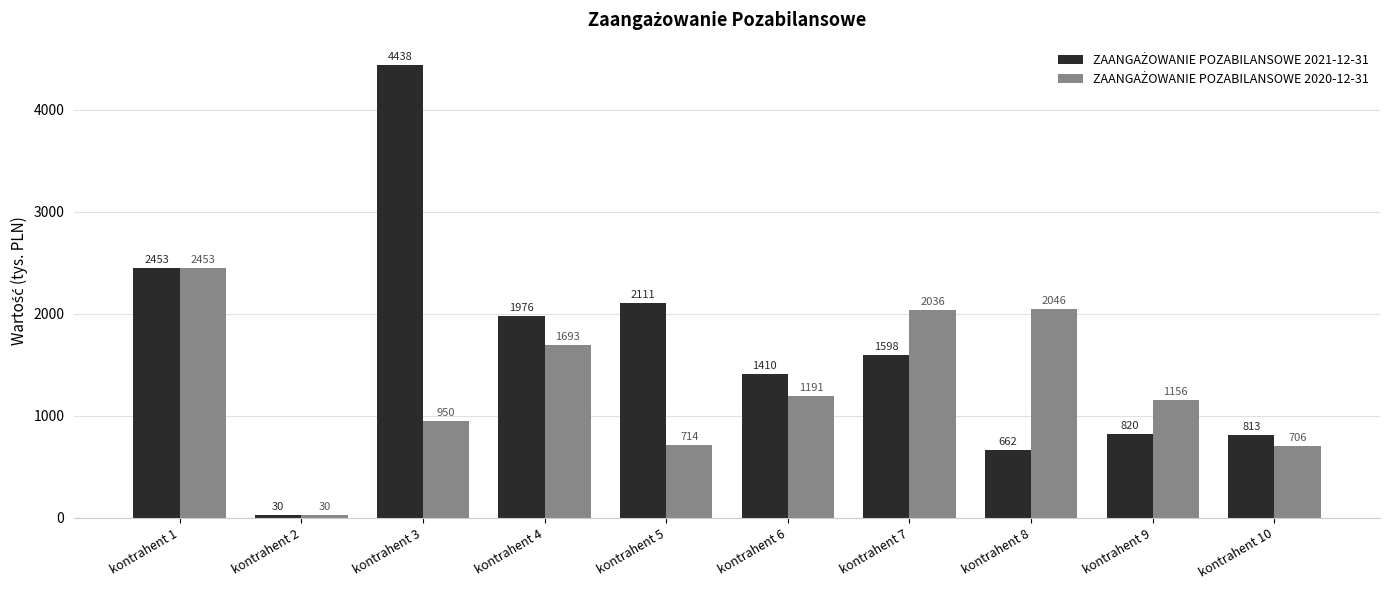

What is the maximum value shown in the chart?

4438